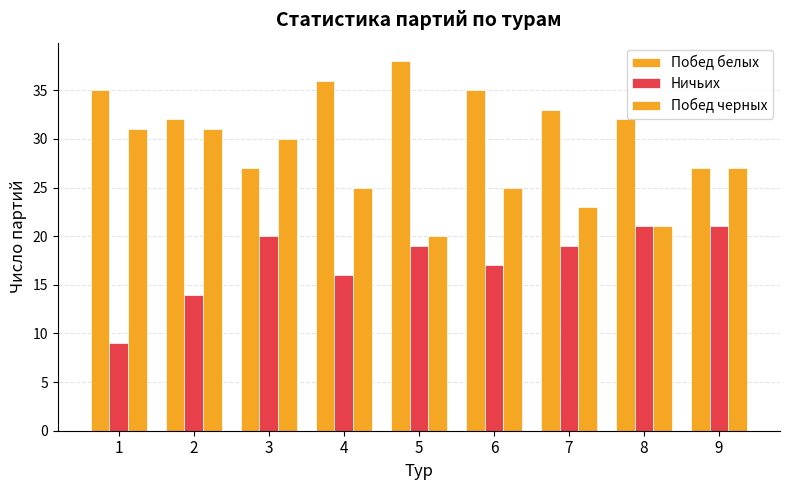

Are the bars grouped side by side (vs. stacked)?

Yes